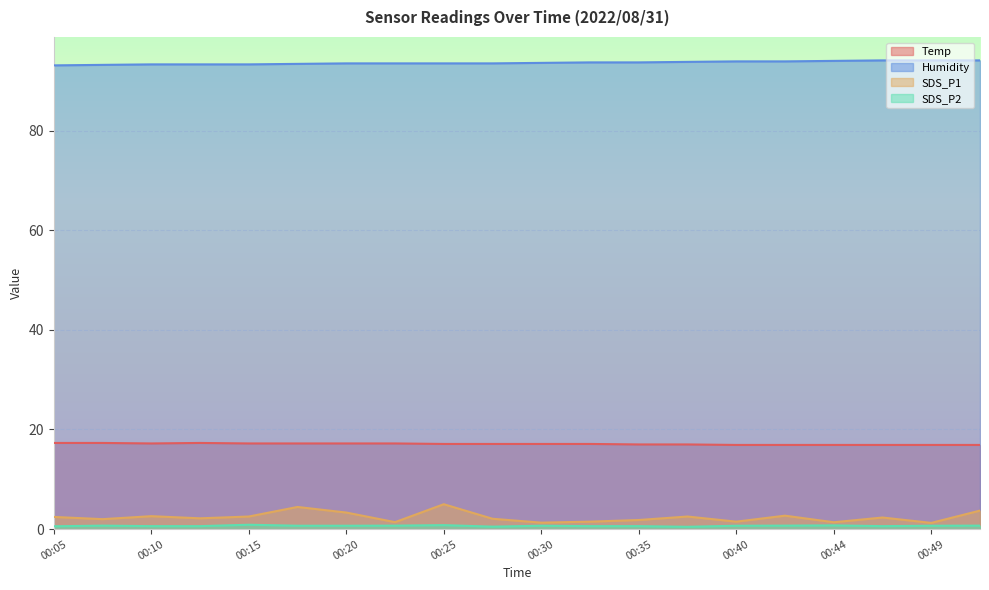

True or false: SDS_P2 and Temp cross at least once.

False